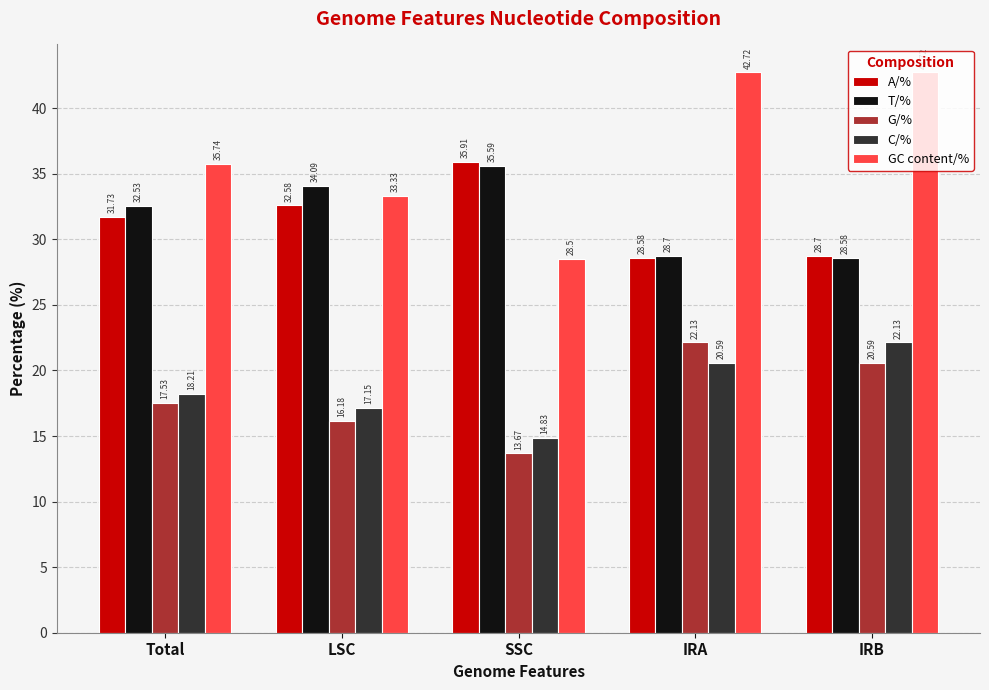

What is the sum of the T/% values at IRB and LSC?

62.7